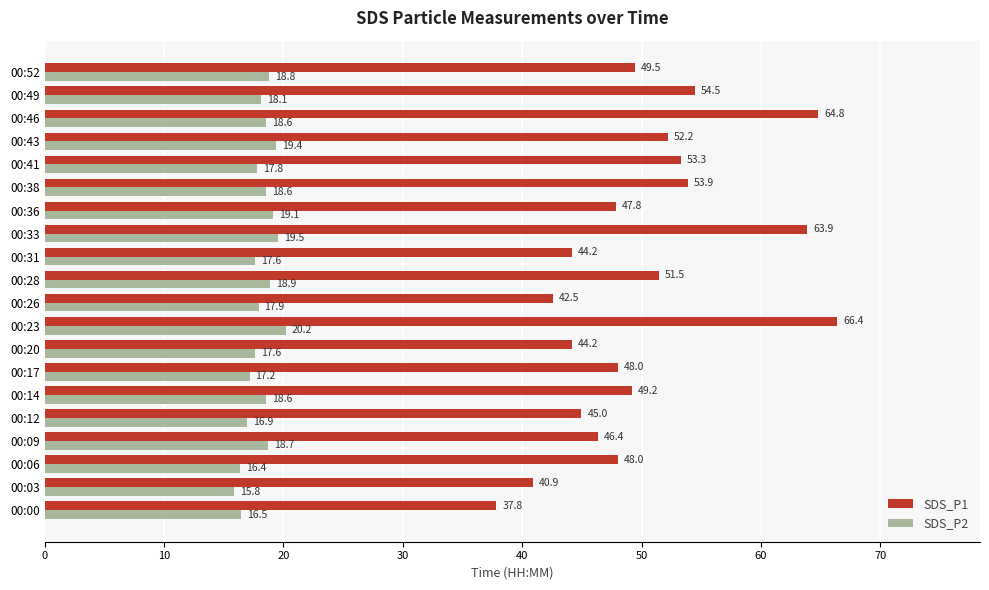

List the series in order of their peak value, lowest first.

SDS_P2, SDS_P1